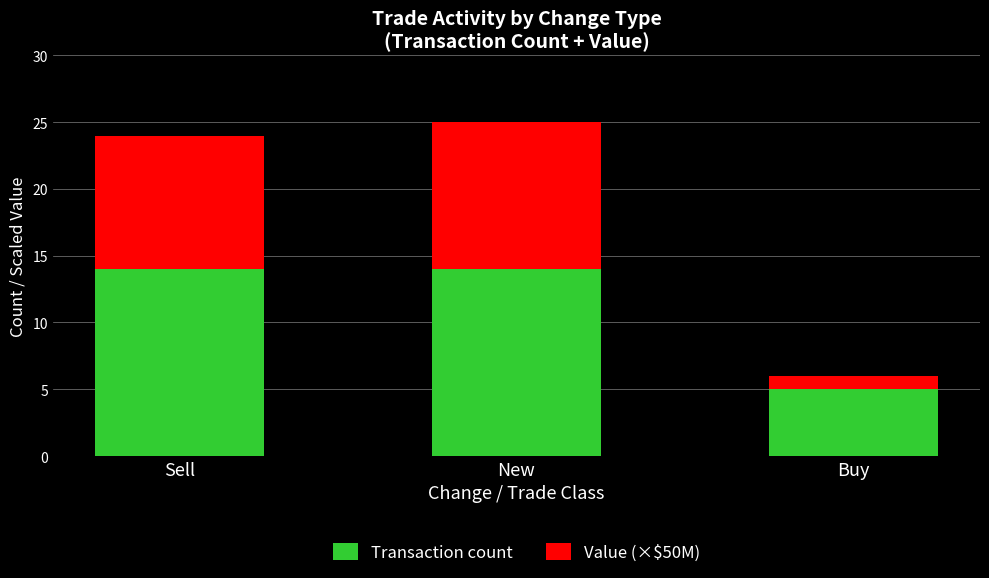

What is the total value across all series at New?

25